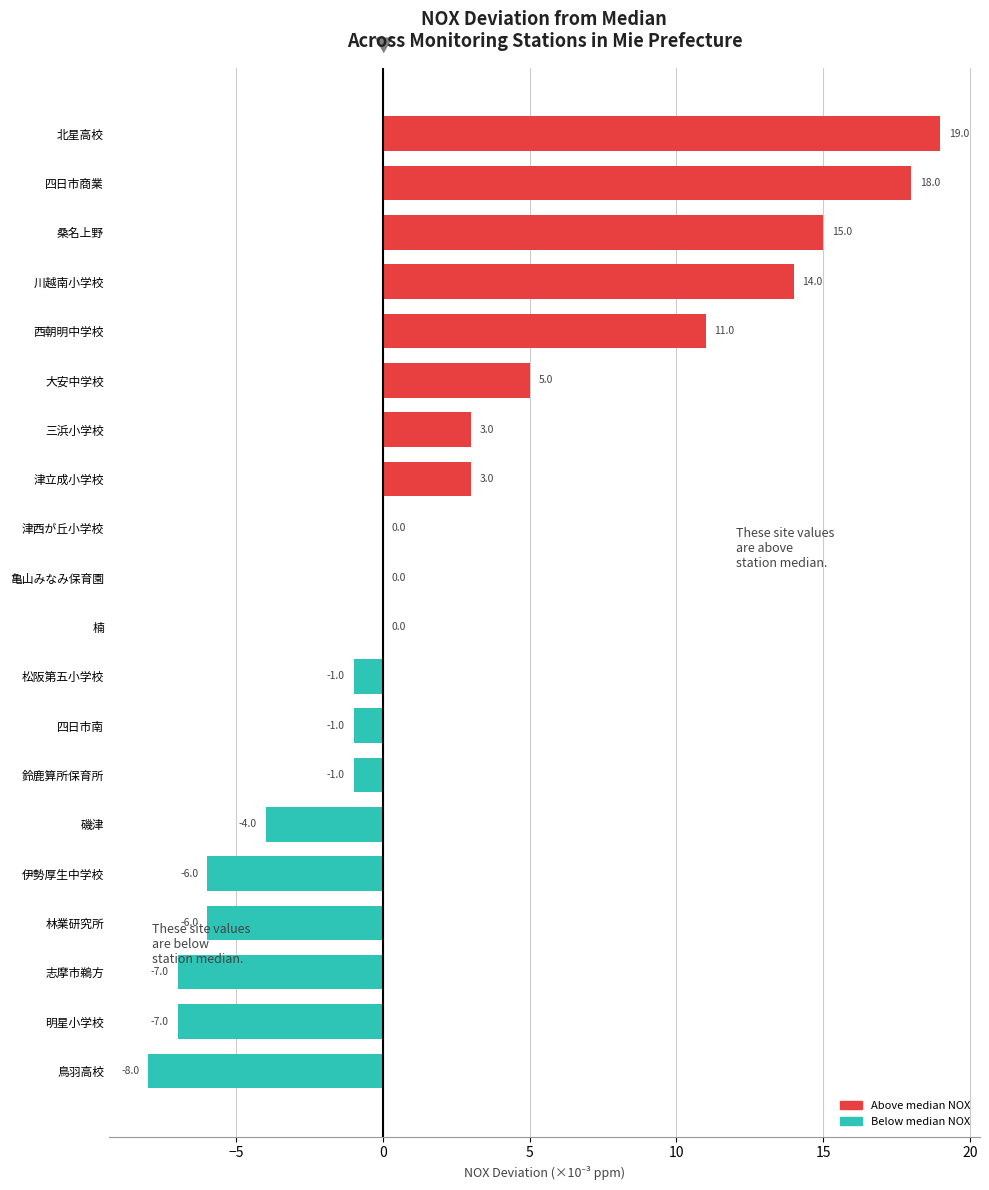

What is the sum of the values at 北星高校 and 四日市南?

18.0